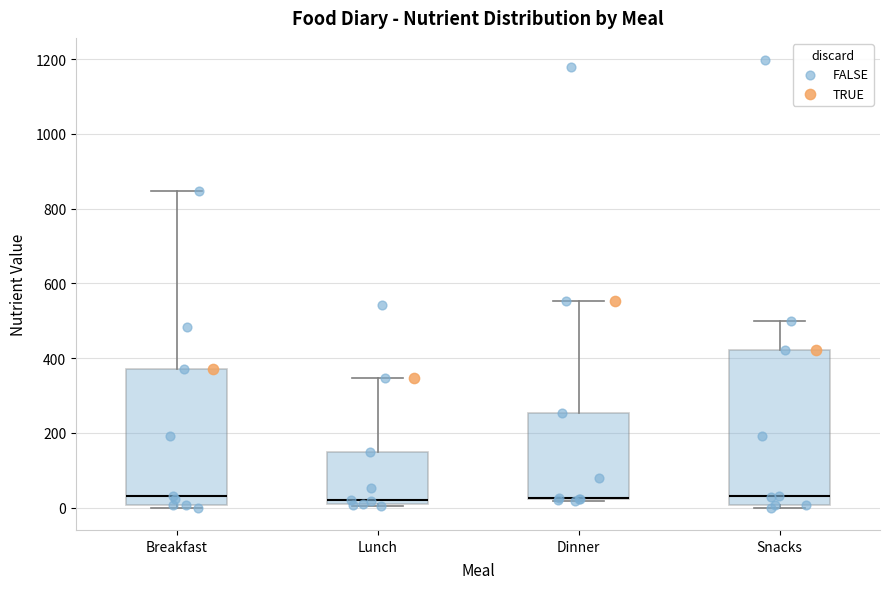

Reading left to right, read every box against the y-axis: the position of its median line, the range the box covers, and the ends of its whiskers. The values are not printed on the chart, so give them approximately, as read against the axis.

Breakfast: median 40, box 0 to 380, whiskers 0 (just below the box's lower edge) to 840
Lunch: median 20 (just above the box's lower edge), box 20 to 140, whiskers 0 to 340
Dinner: median 20 (drawn on the box's lower edge), box 20 to 260, whiskers 20 (just below the box's lower edge) to 560
Snacks: median 40, box 0 to 420, whiskers 0 (just below the box's lower edge) to 500